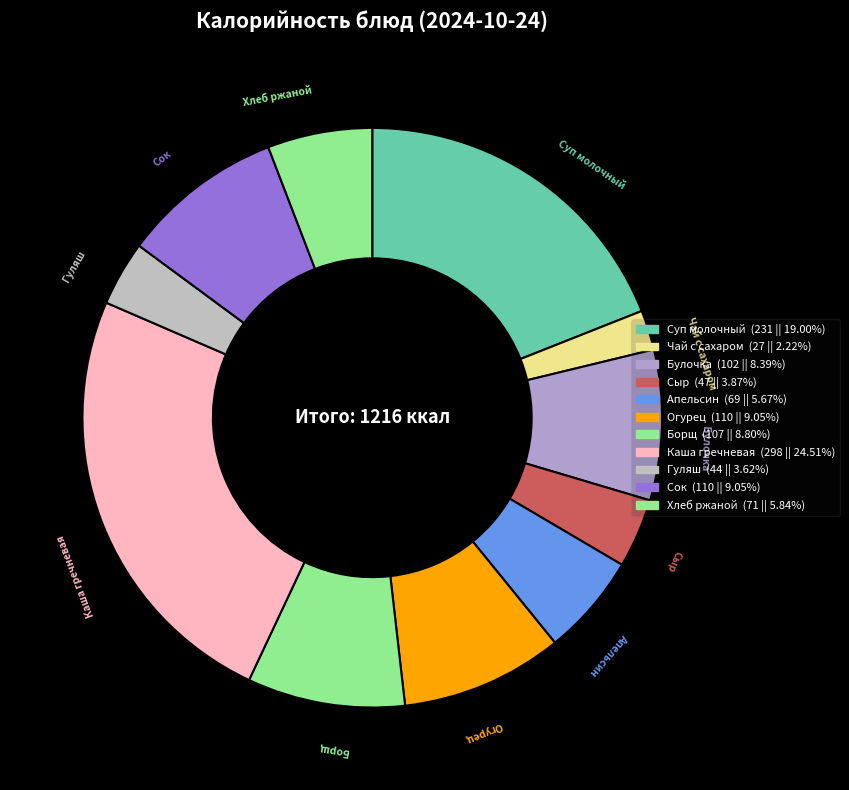

To the nearest percent, what is the difference between the largest and smallest slice percentages?

22%